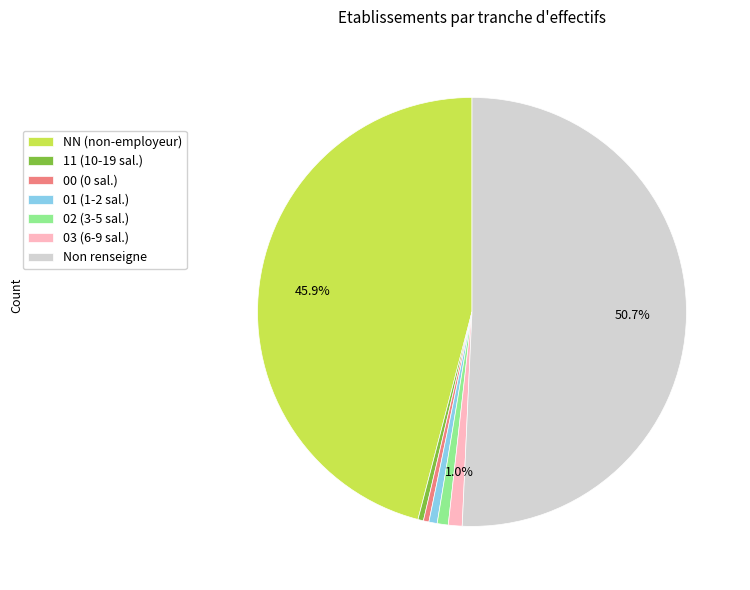

Between 03 (6-9 sal.) and Non renseigne, which is larger?

Non renseigne